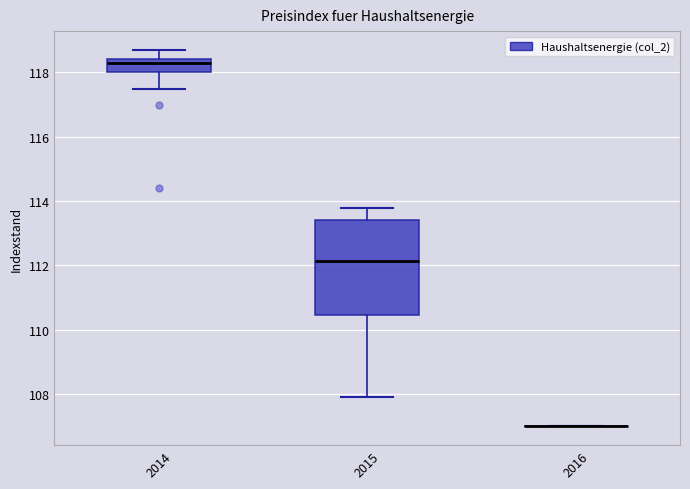

Reading left to right, read every box against the y-axis: the position of its median line, the range the box covers, and the ends of its whiskers. The values are not printed on the chart, so give them approximately, as read against the axis.

2014: median 118.4 (just below the box's upper edge), box 118.0 to 118.4, whiskers 117.6 to 118.8
2015: median 112.2, box 110.4 to 113.4, whiskers 108.0 to 113.8
2016: box collapsed to a line at 107.0, whiskers 107.0 to 107.0